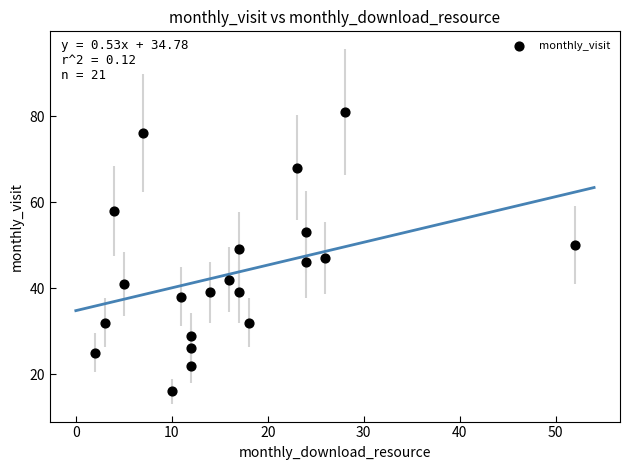

What is the range of X values (max minus min)?

50